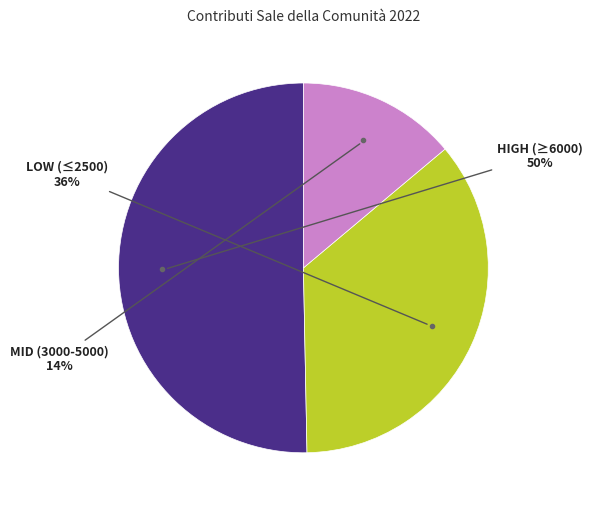

How many segments does this pie chart have?

3